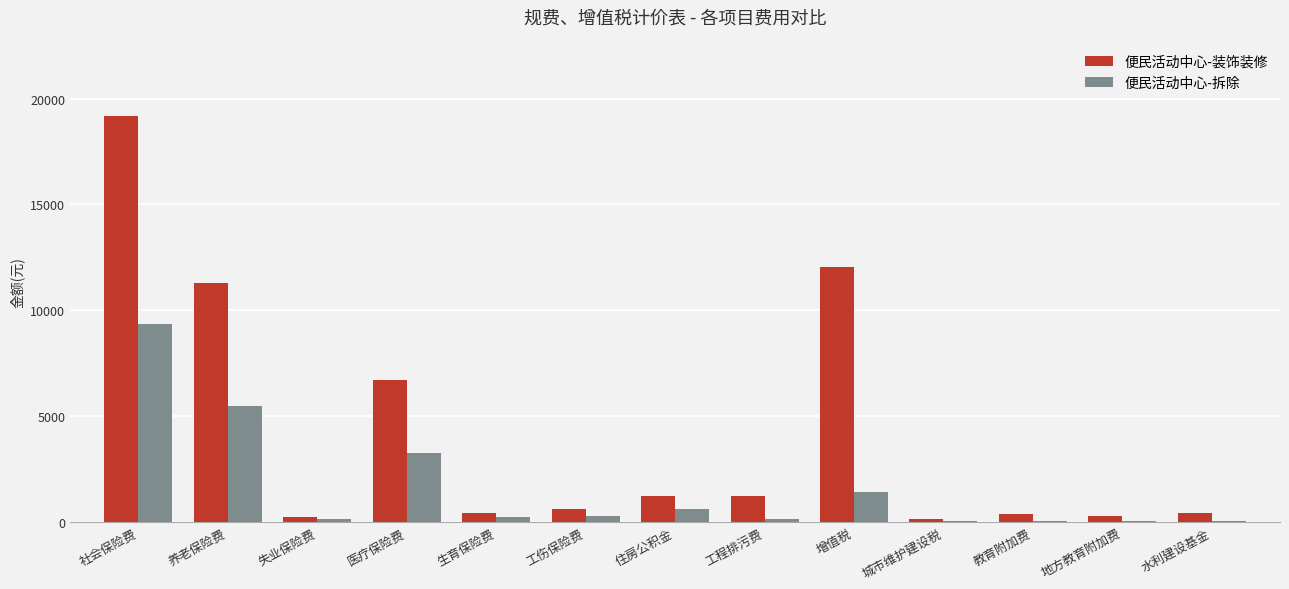

What is the approximate value of 便民活动中心-拆除 at 医疗保险费?

3263.2